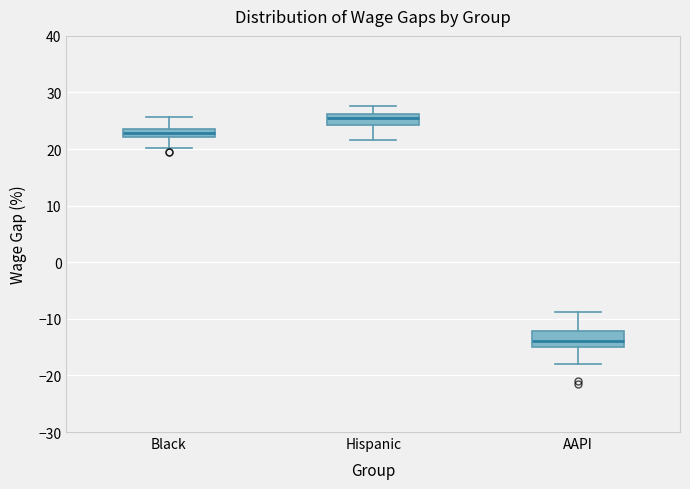

Which box has the highest median line?

Hispanic